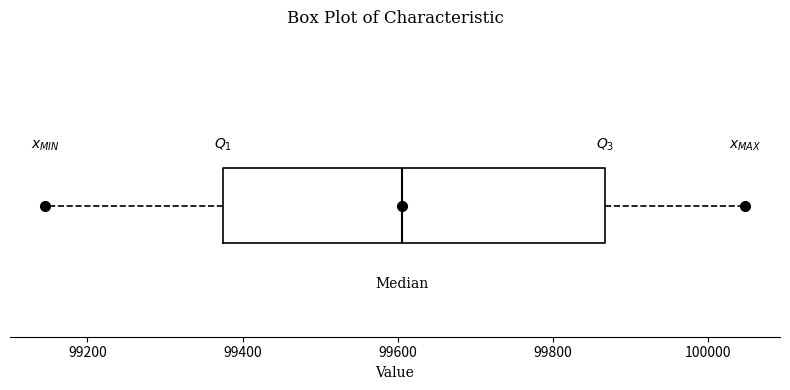

Read this box plot against the x-axis: the position of the median line, the range covered by the box, and the ends of both whiskers. The values are not printed on the chart, so give them approximately, as read against the axis.

median 99600, box 99380 to 99860, whiskers 99140 to 100040